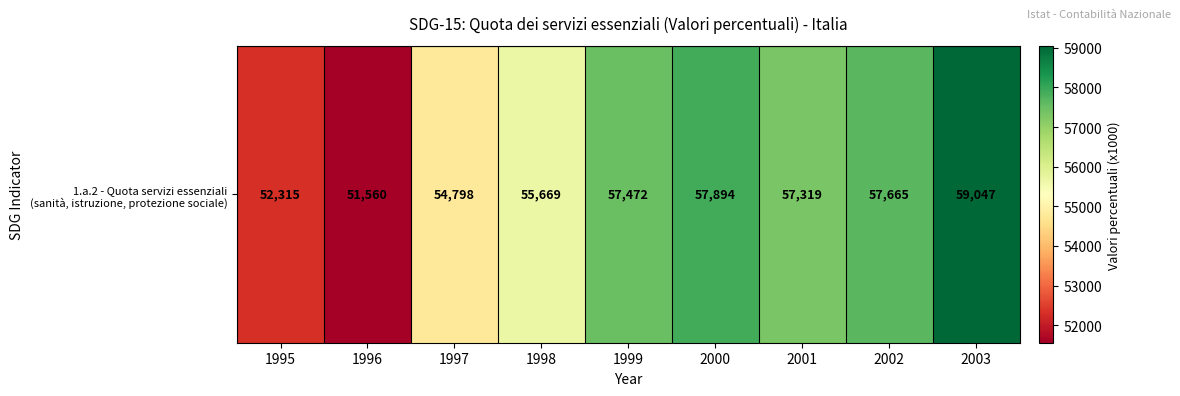

What is the difference between the values at 1997 and 1996?

3238